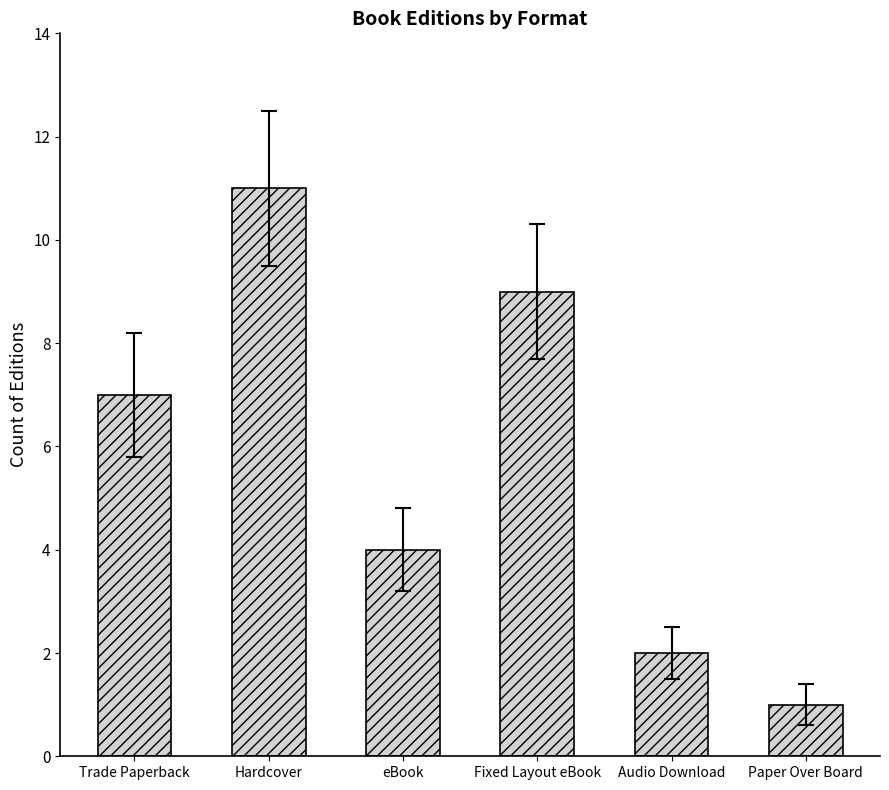

Read the value at Hardcover, to the nearest 10.

10